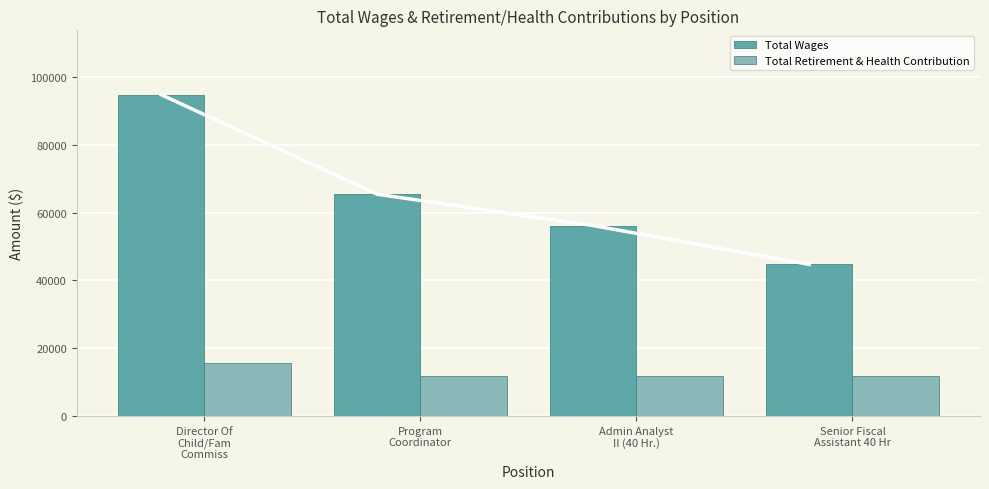

How many bars are there in each group?

2